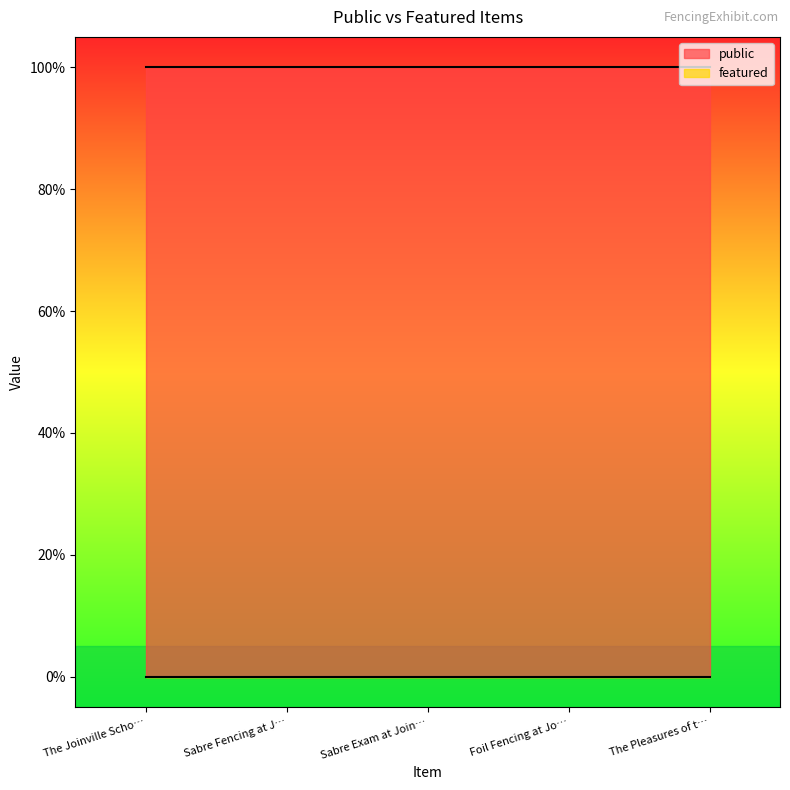

What is the total value across all series at Sabre Fencing at Joinville?

1